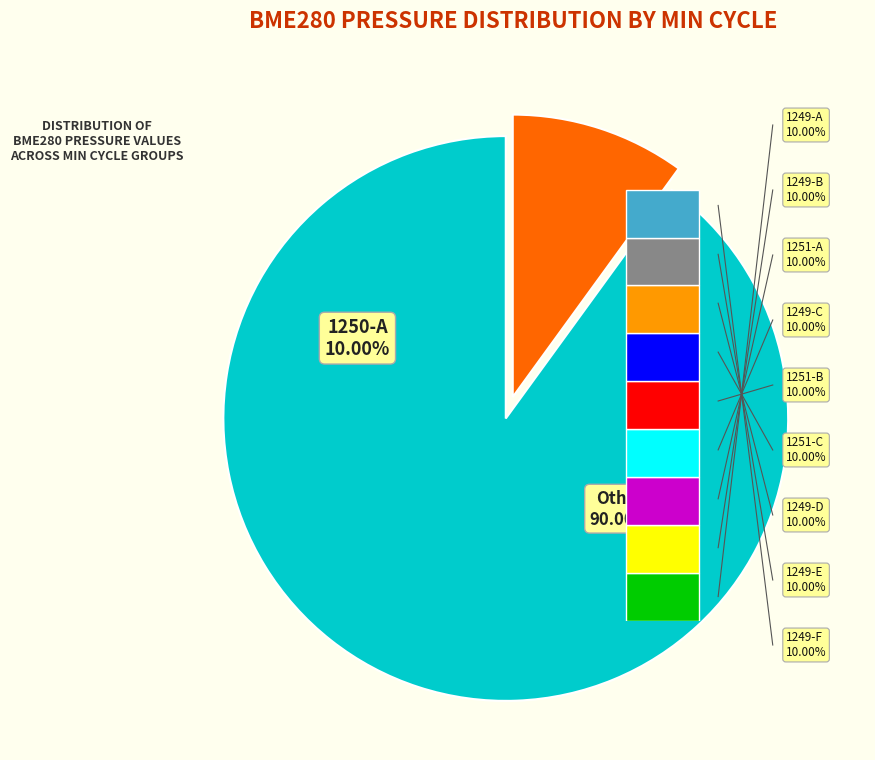

Approximately how many times larger is the value at 1249 compared to 1250?

1.0